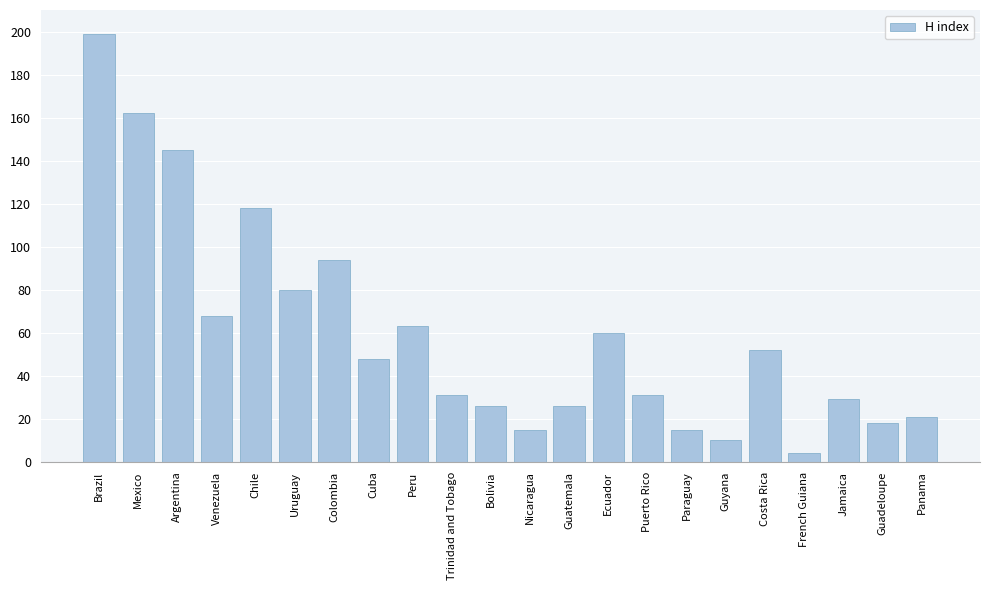

Reading left to right, transcribe all the data shown in this chart.

199	162	145	68	118	80	94	48	63	31	26	15	26	60	31	15	10	52	4	29	18	21